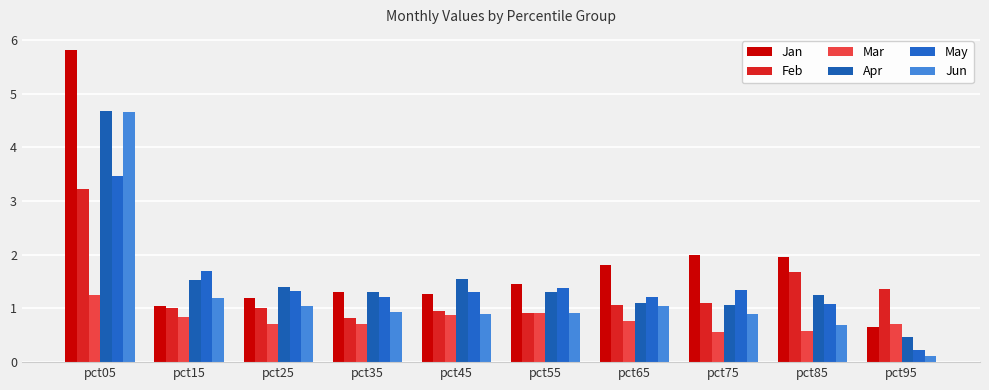

What is the total value across all series at pct45?

6.9